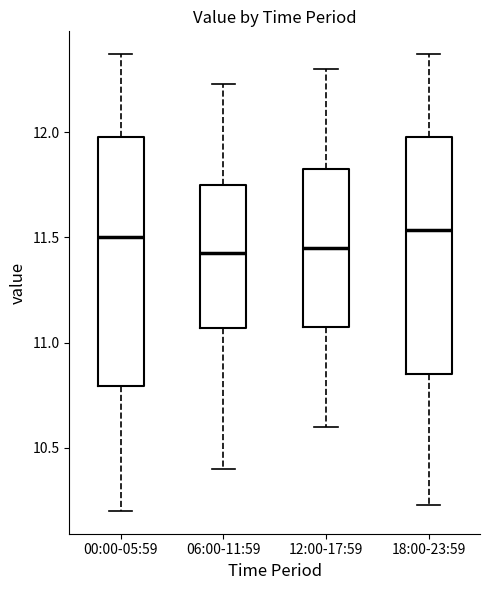

Reading left to right, read every box against the y-axis: the position of its median line, the range the box covers, and the ends of its whiskers. The values are not printed on the chart, so give them approximately, as read against the axis.

00:00-05:59: median 11.50, box 10.80 to 12.00, whiskers 10.20 to 12.35
06:00-11:59: median 11.45, box 11.05 to 11.75, whiskers 10.40 to 12.25
12:00-17:59: median 11.45, box 11.10 to 11.85, whiskers 10.60 to 12.30
18:00-23:59: median 11.55, box 10.85 to 12.00, whiskers 10.25 to 12.35